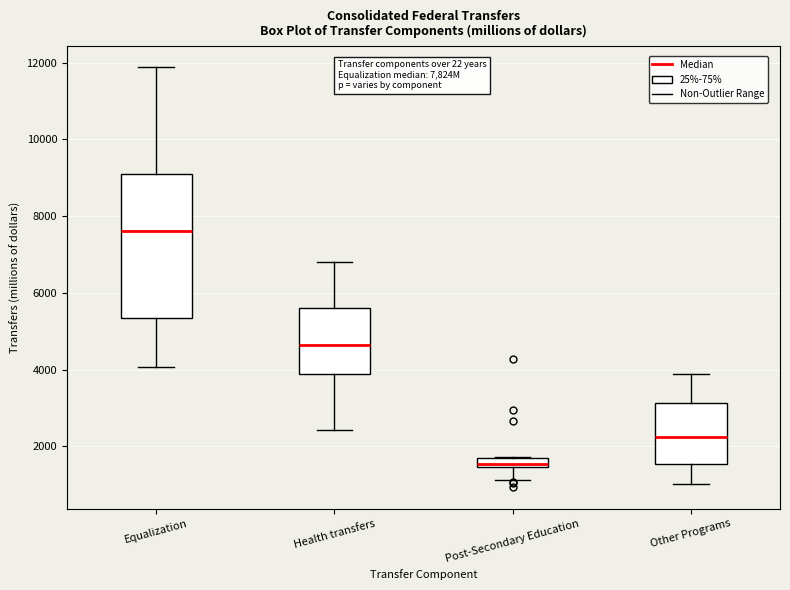

Which box has the lowest median line?

Post-Secondary Education